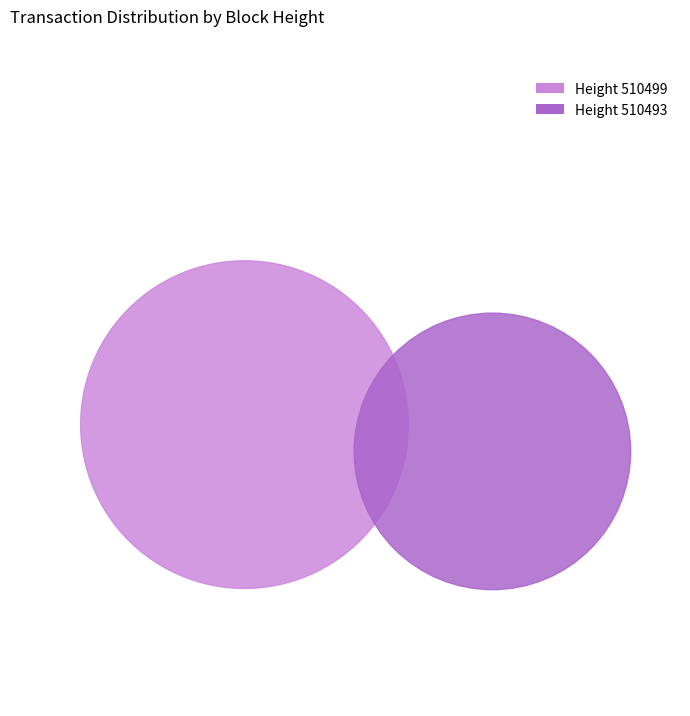

Rank the categories by value from lowest to highest.

510493, 510499